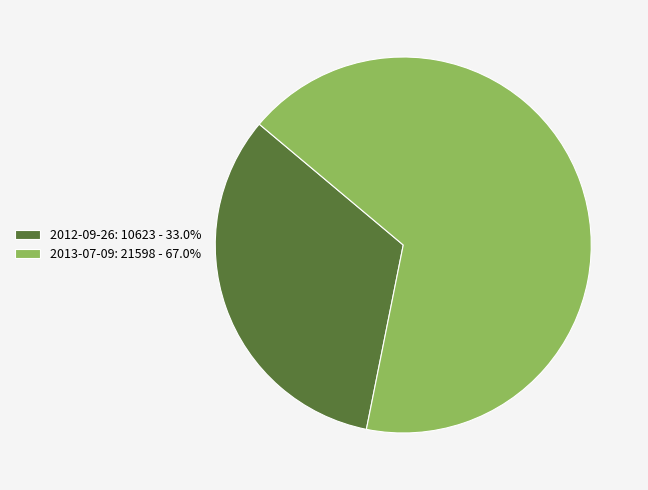

Rank the categories by value from highest to lowest.

2013-07-09, 2012-09-26